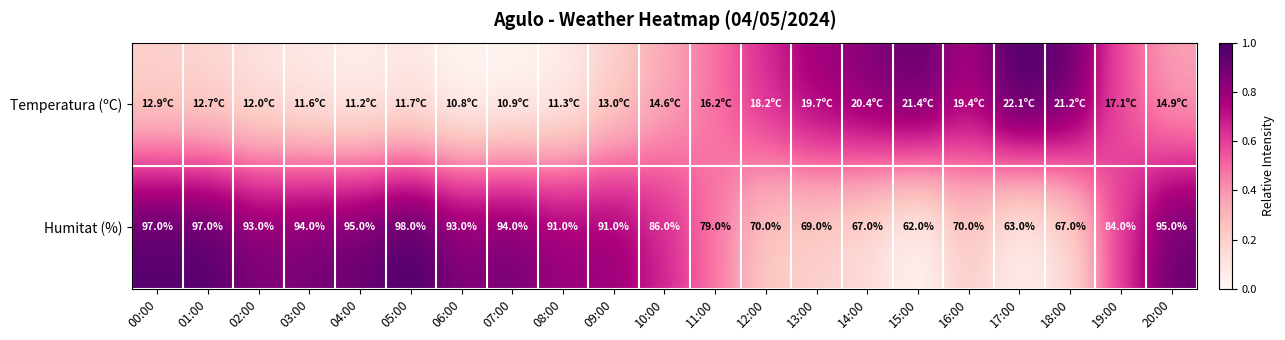

How many values in the Humitat (%) series are below 91?

10